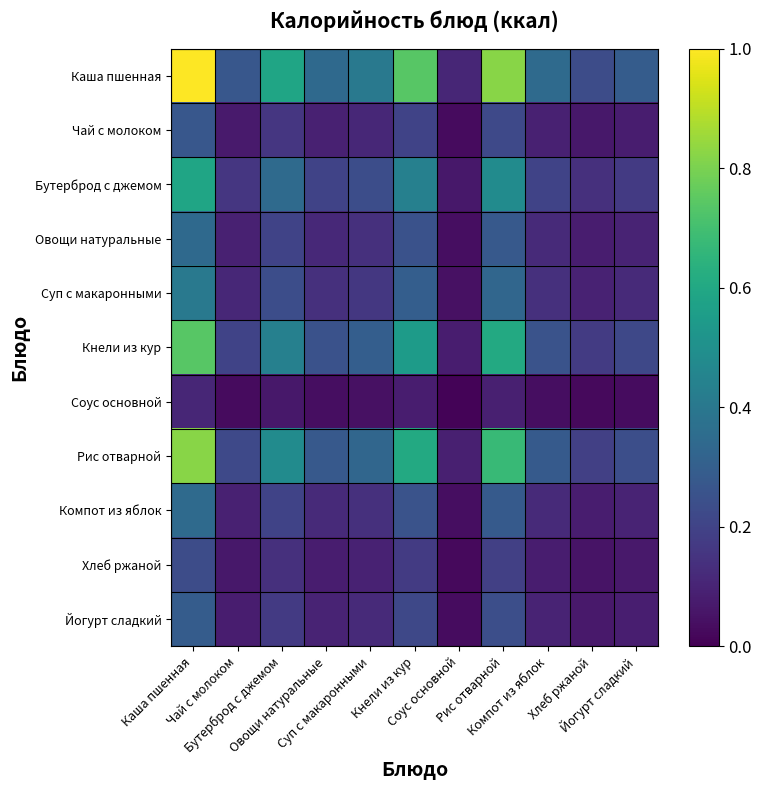

What is the difference between the highest and lowest values at Йогурт сладкий?

0.3